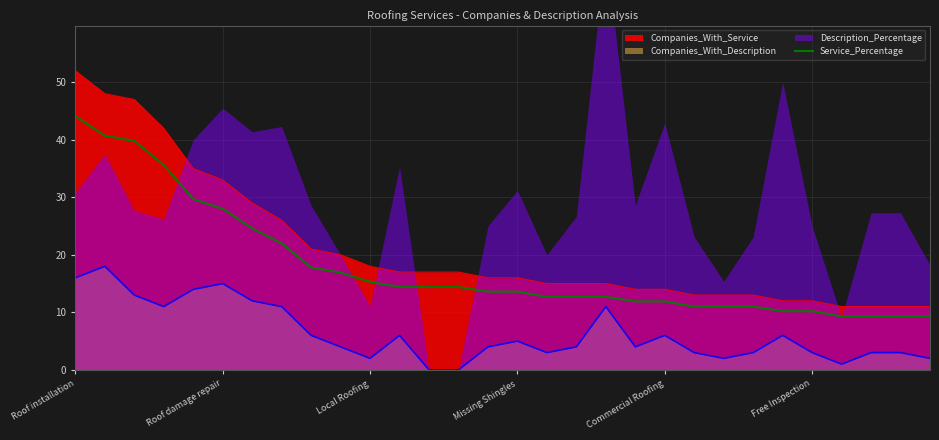

What is the maximum value for Companies_With_Service?

52.0